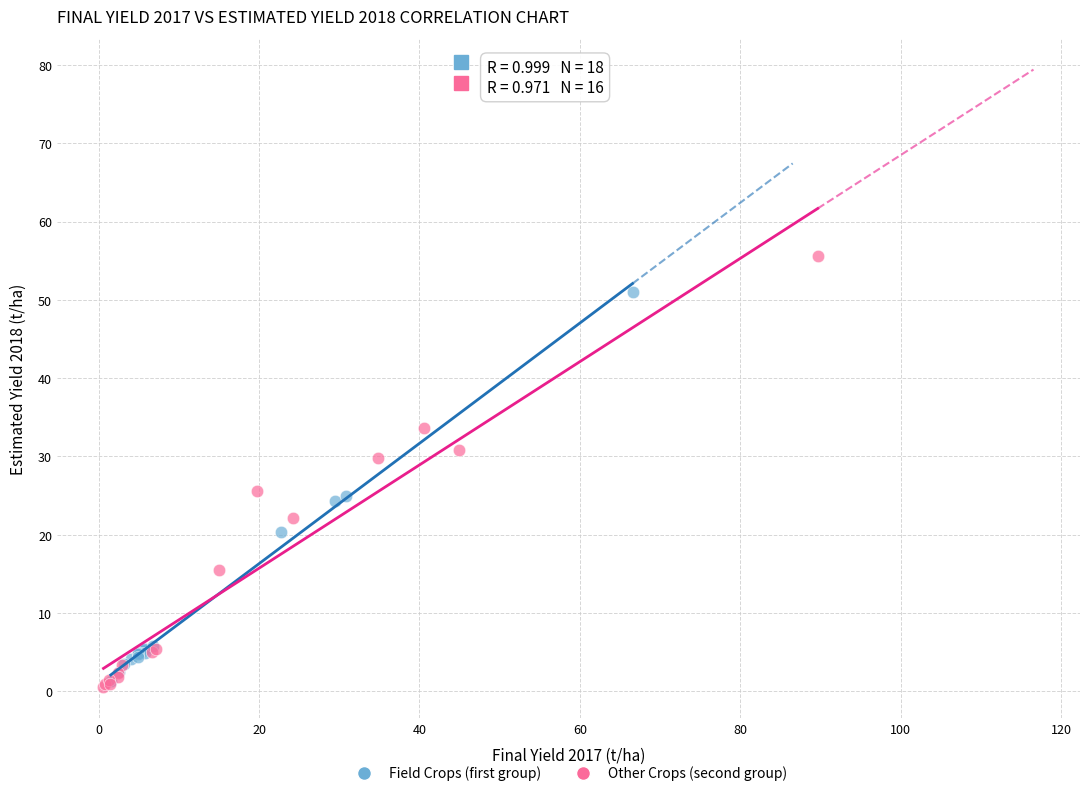

Which series contains the highest Y value?

Other Crops (second group)